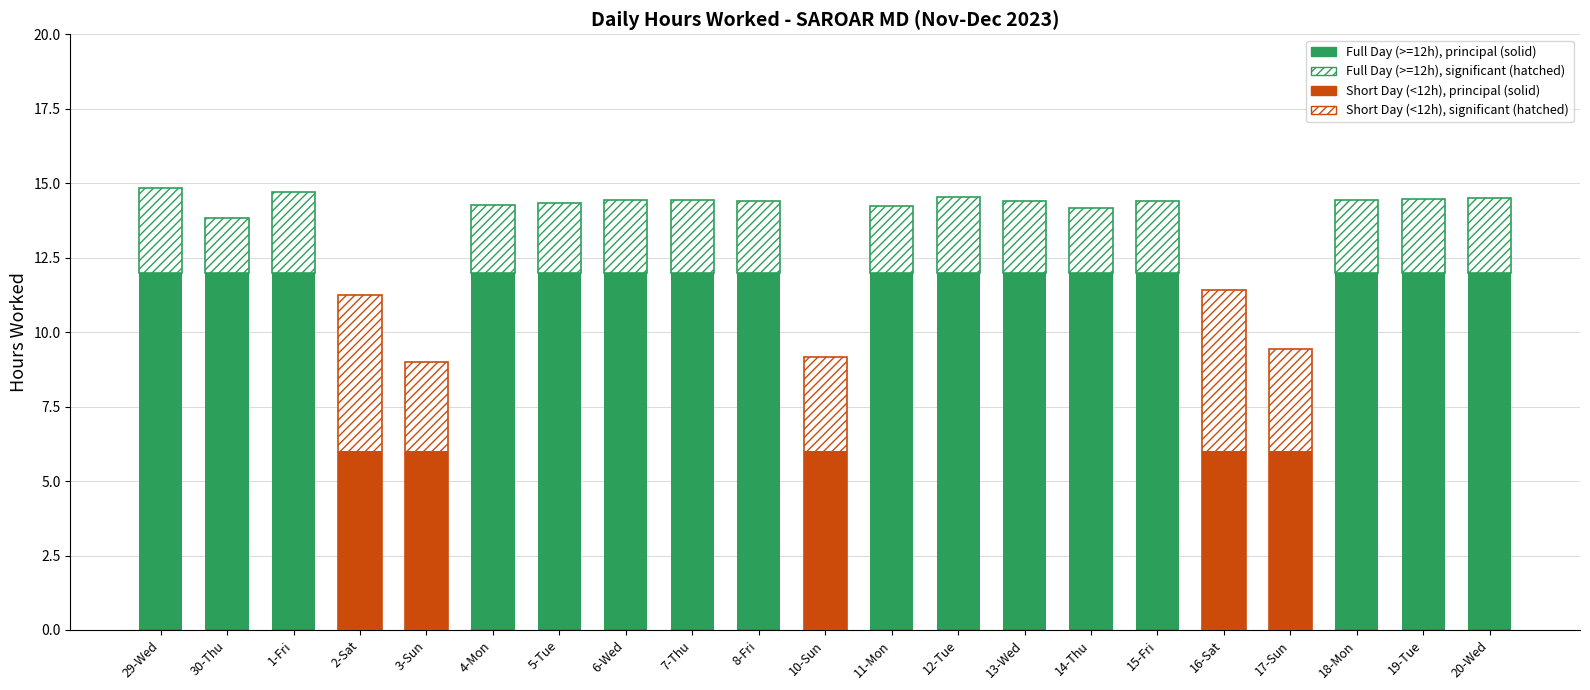

Which series has the widest spread of values?

Full Day (>=12h), principal